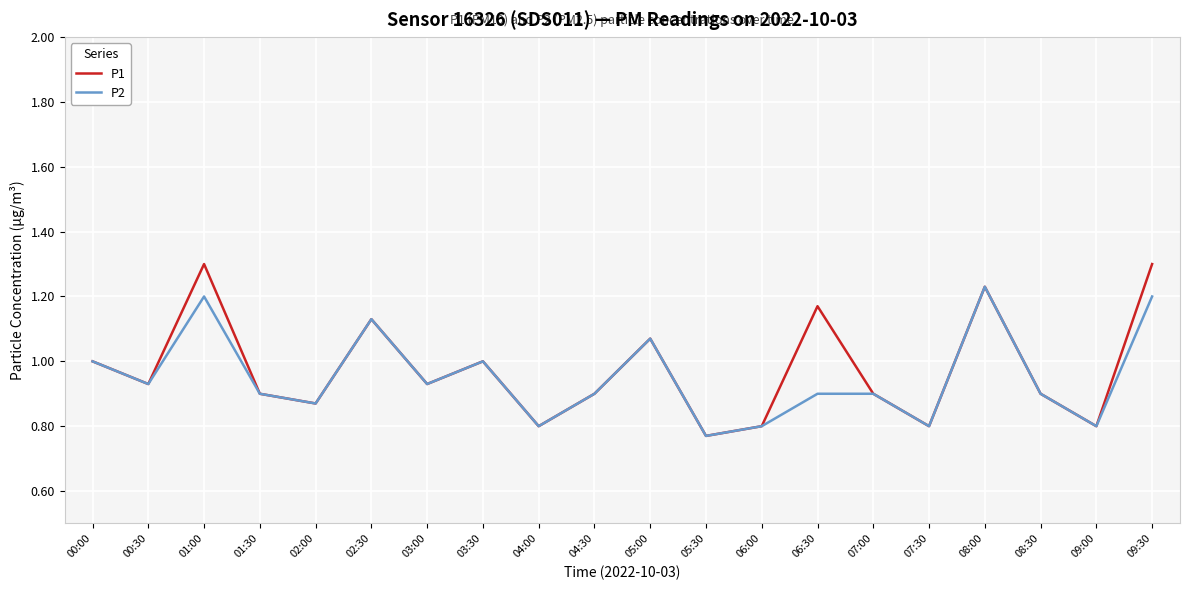

List the series in order of their overall mean, lowest first.

P2, P1